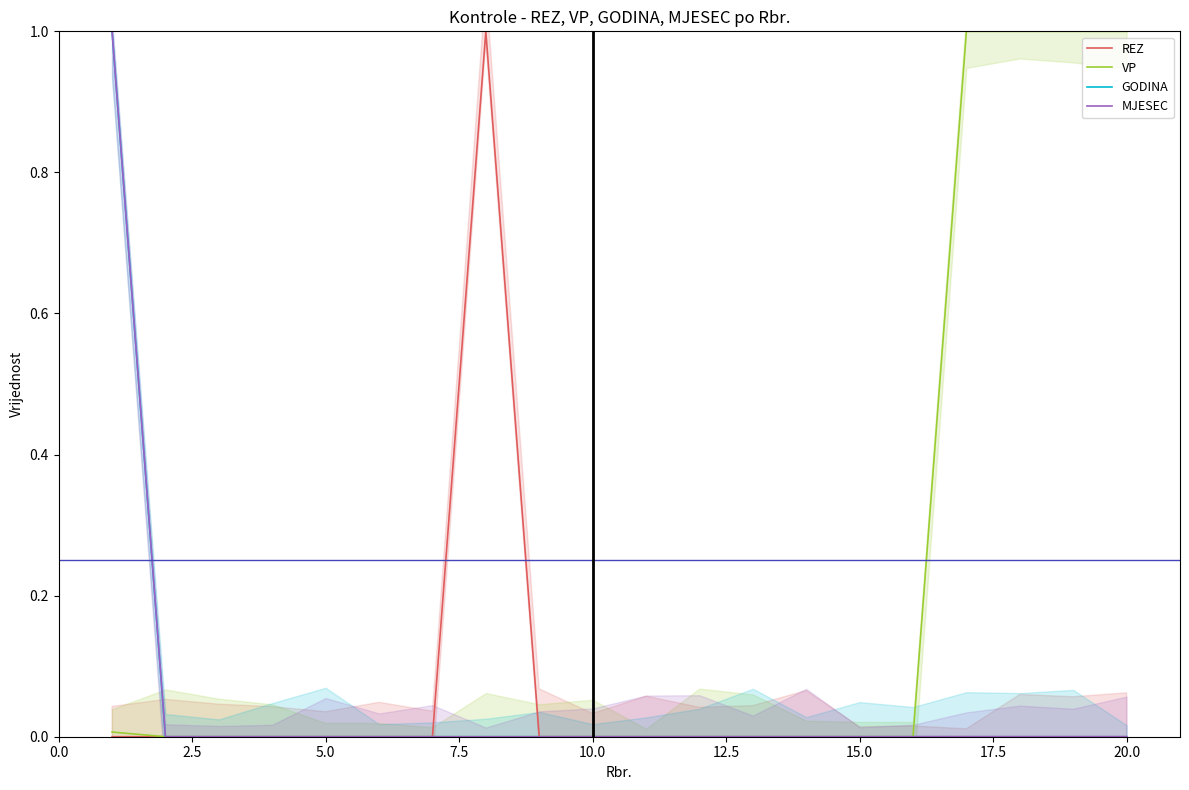

Where is GODINA nearest to the value 0?

2.5